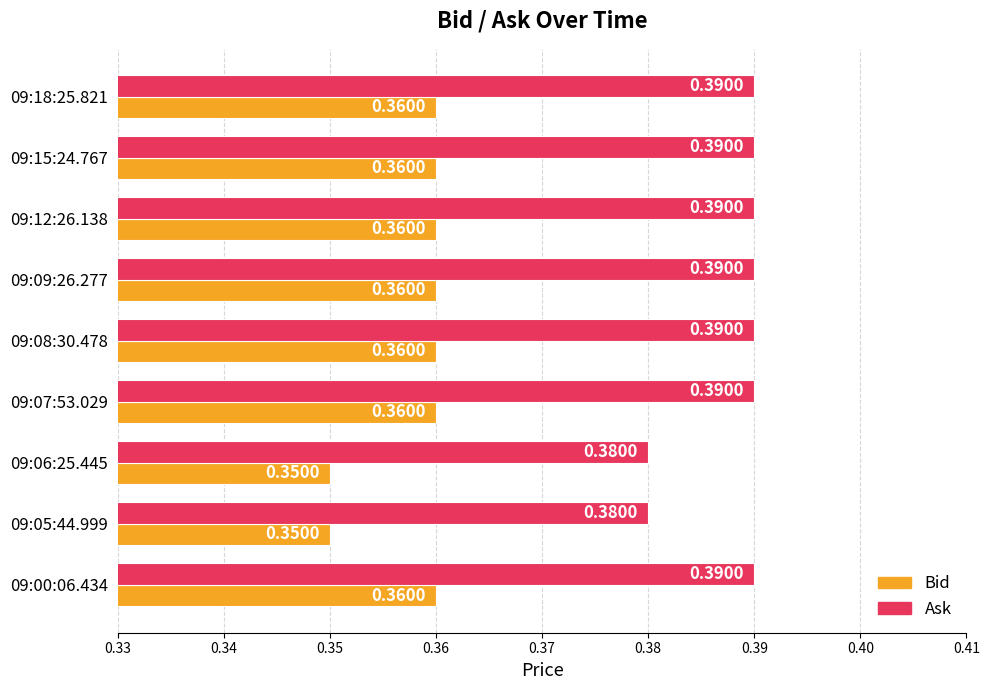

At 09:18:25.821, list the series in order from smallest to largest.

Bid, Ask